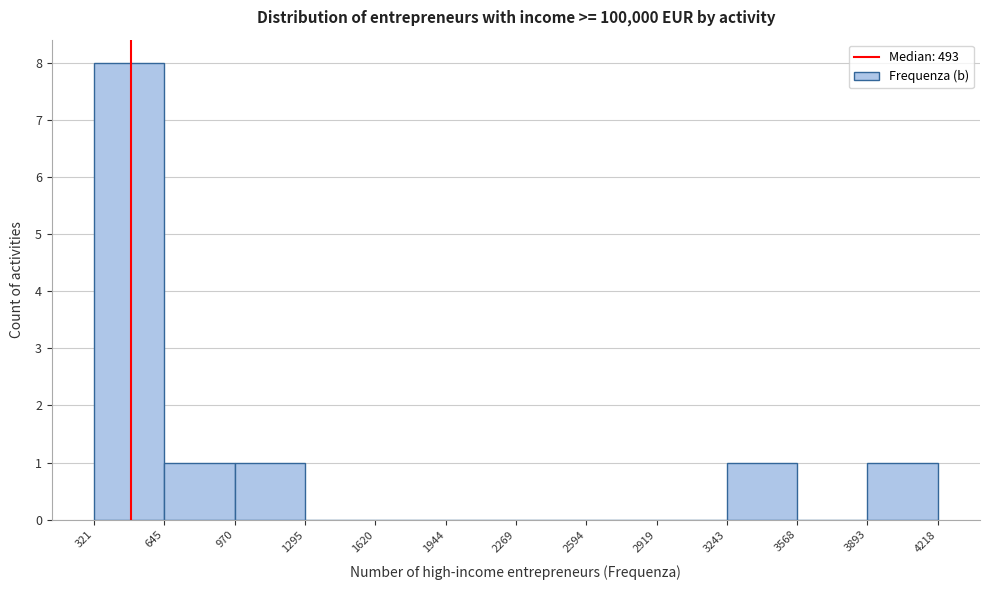

Reading left to right, transcribe this chart: for each bar, give the range it covers on the x-axis and its height. The values are not printed on the chart, so give them approximately, as read against the axis.

321 to 645: 8
645 to 970: 1
970 to 1295: 1
1295 to 1620: 0
1620 to 1944: 0
1944 to 2269: 0
2269 to 2594: 0
2594 to 2919: 0
2919 to 3243: 0
3243 to 3568: 1
3568 to 3893: 0
3893 to 4218: 1